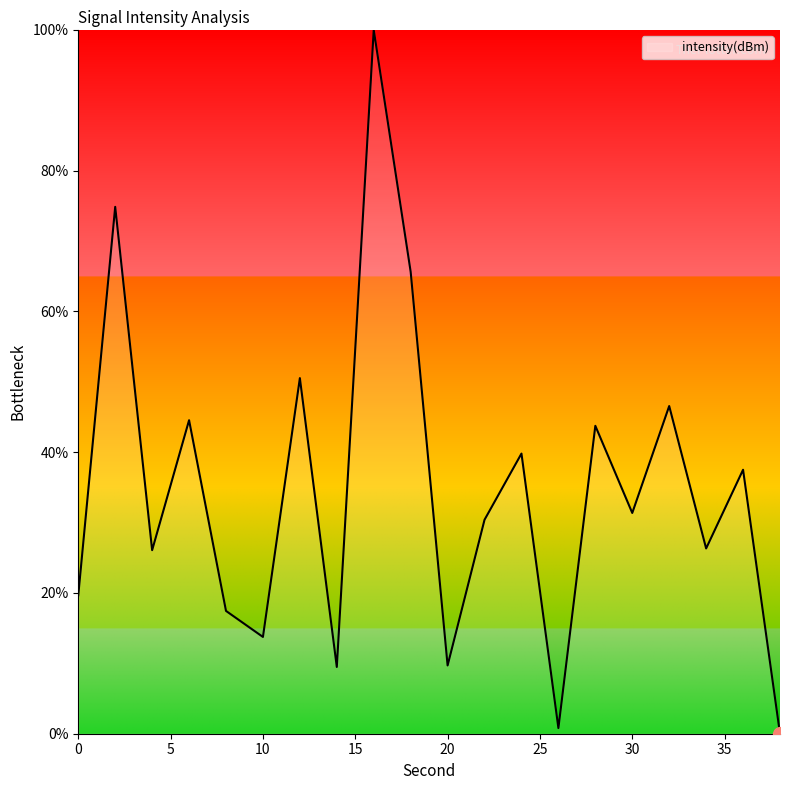

What is the maximum value shown in the chart?

100.0